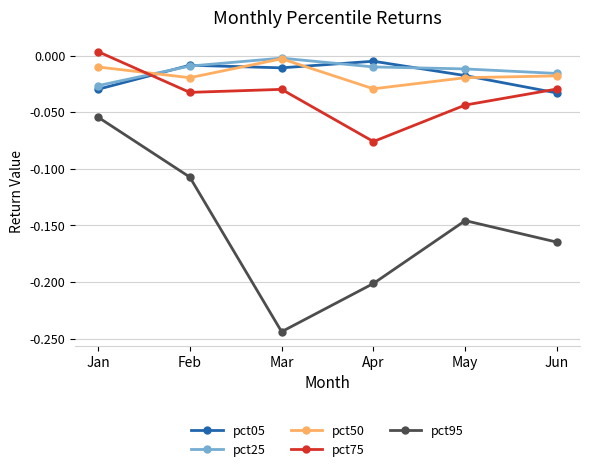

How many intersections are there between pct25 and pct75?

1